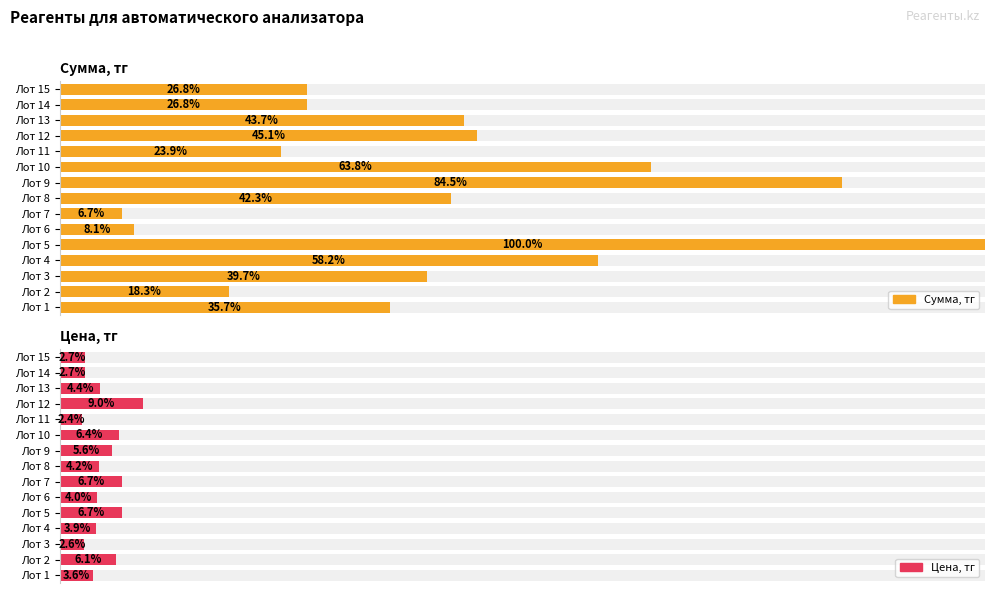

Are the bars horizontal?

Yes